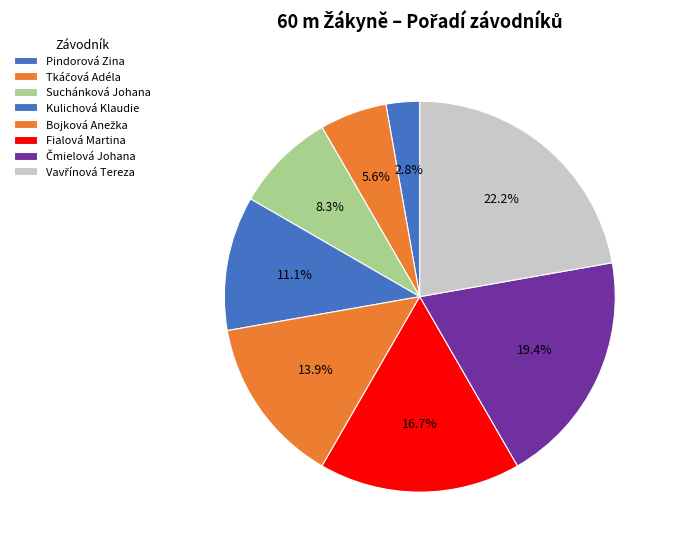

Count the number of slices in the pie.

8